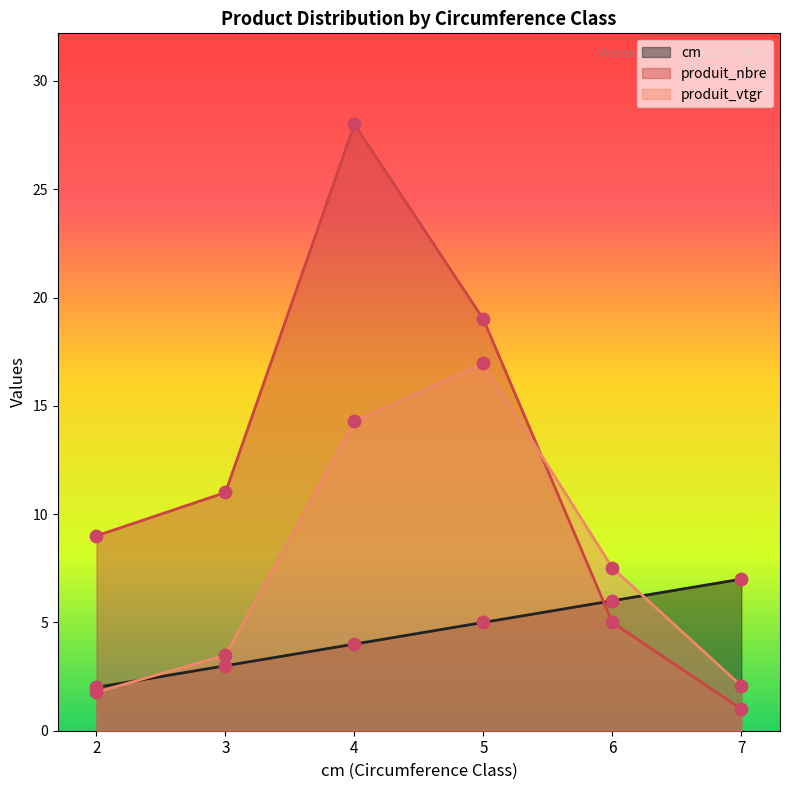

What are all the series names shown in the legend?

cm, produit_nbre, produit_vtgr